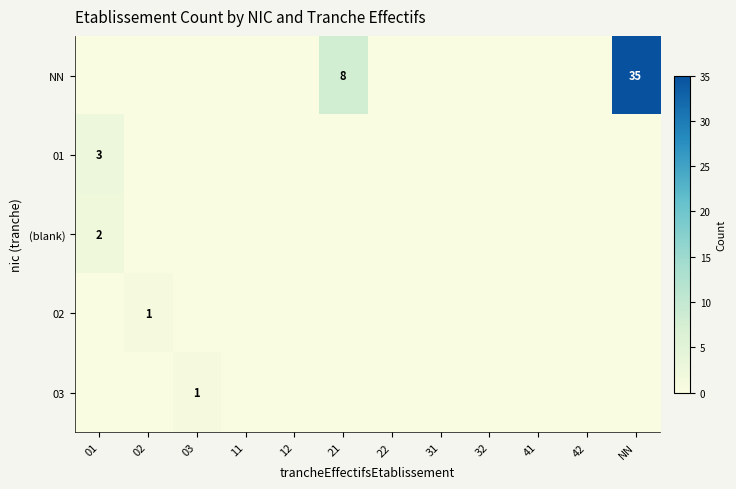

Is it true that 01 equals 2 at 01?

False